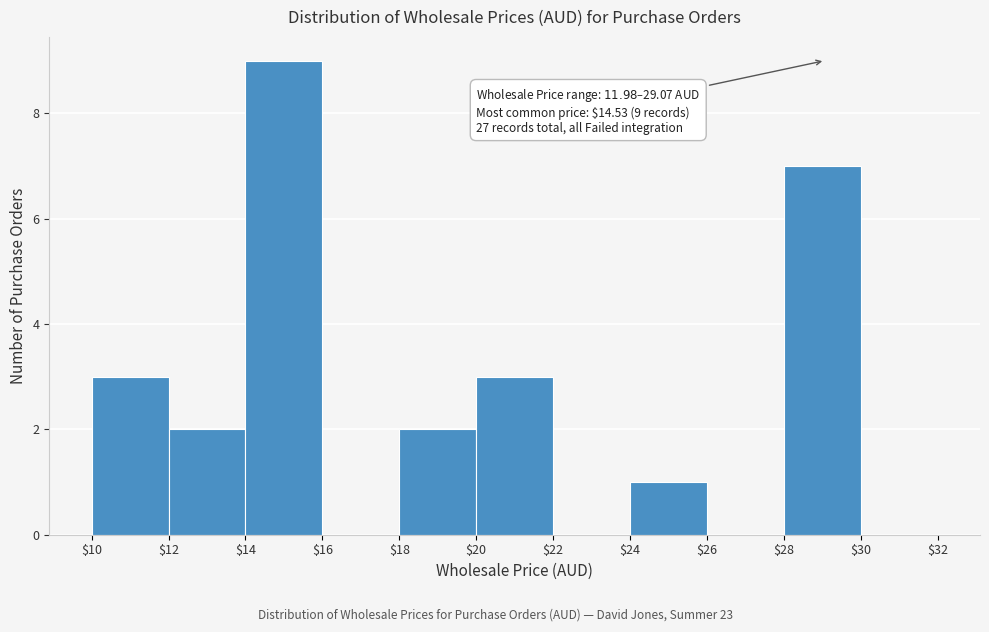

Over which range of the x-axis is the bar tallest?

$14 to $16